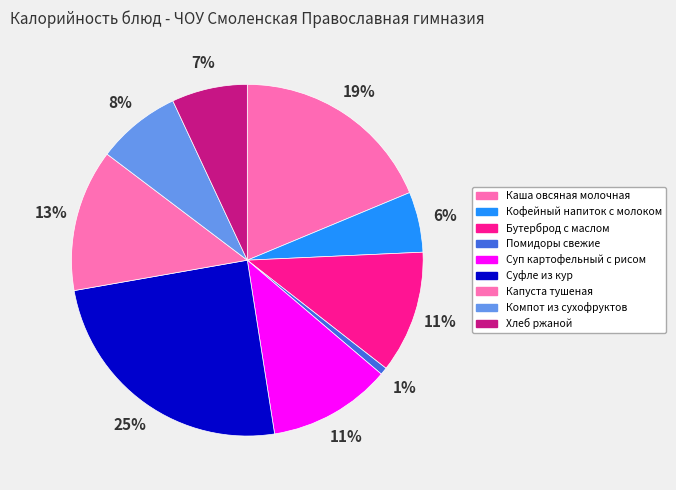

Do Капуста тушеная and Каша овсяная молочная together represent more than half of the pie?

No